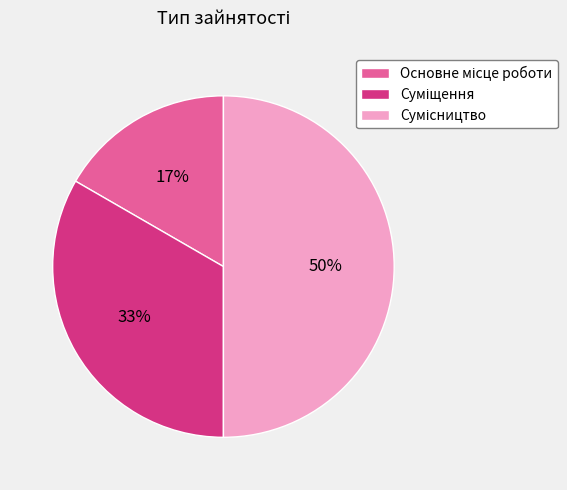

Count the number of slices in the pie.

3